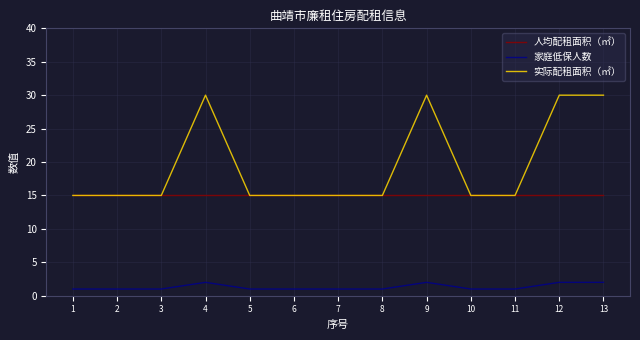

What value does the 家庭低保人数 series have at 10?

1